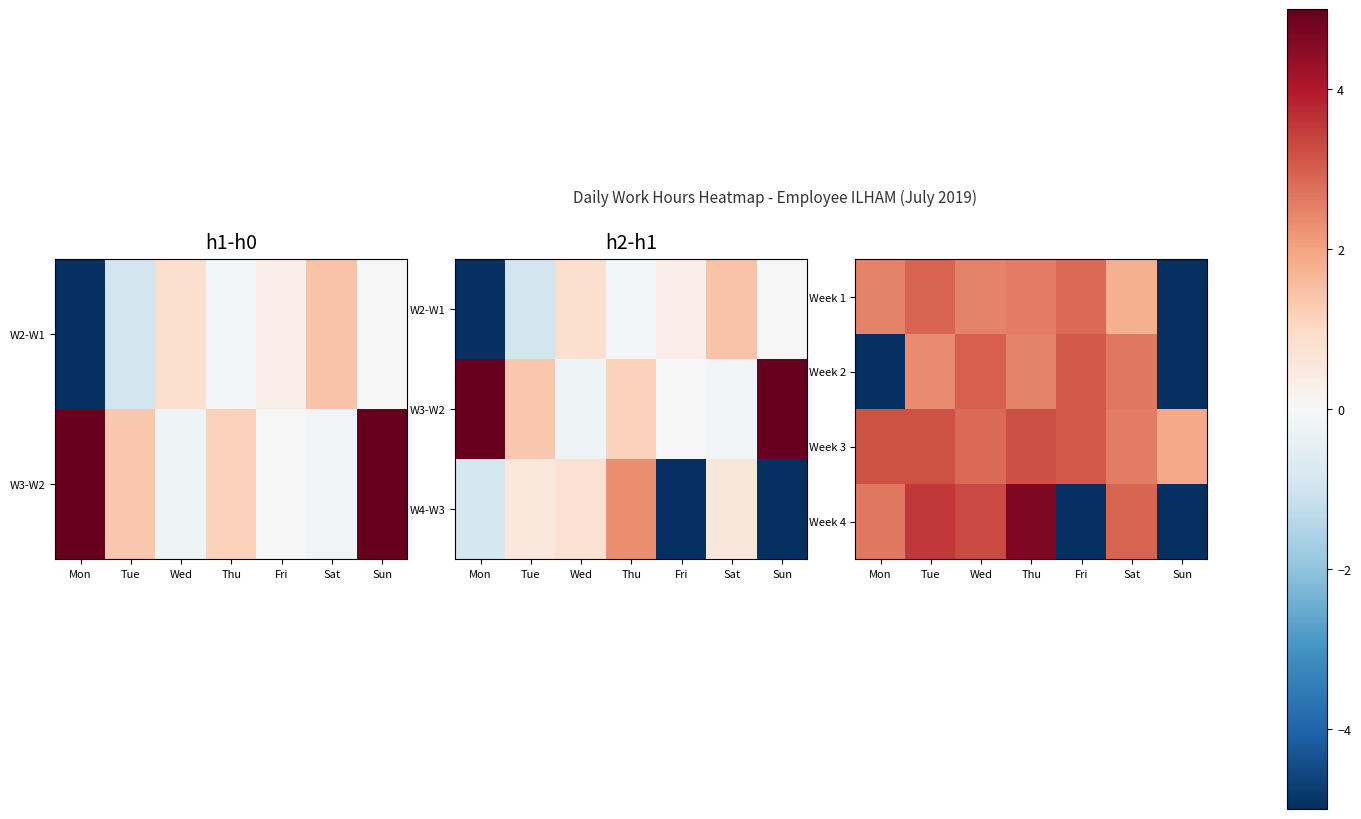

Count the number of categories in the chart.

7